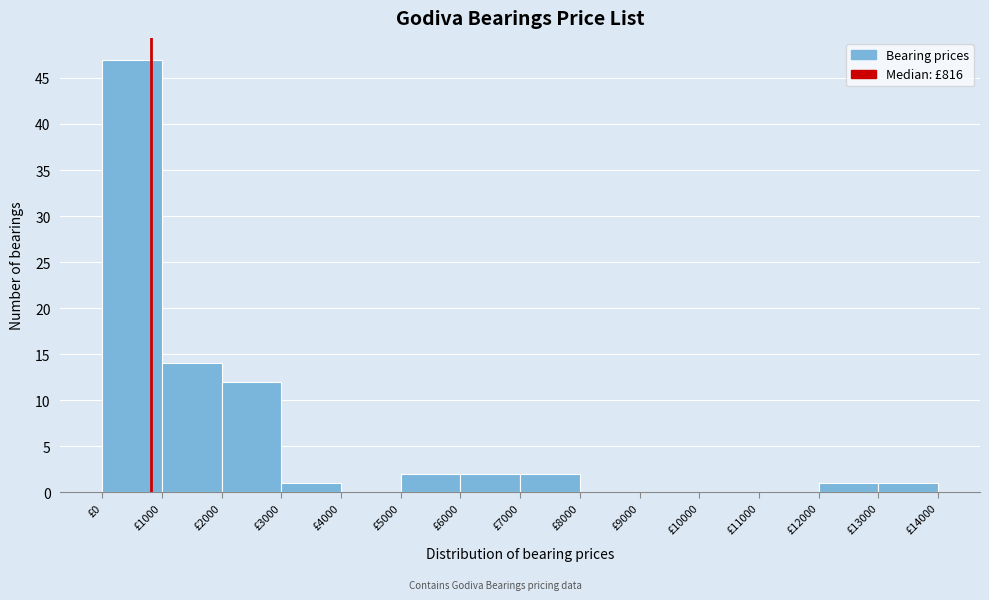

What is the height of the bar covering 0 to 1000 on the x-axis? The values are not printed on the chart, so give them approximately, as read against the axis.

47